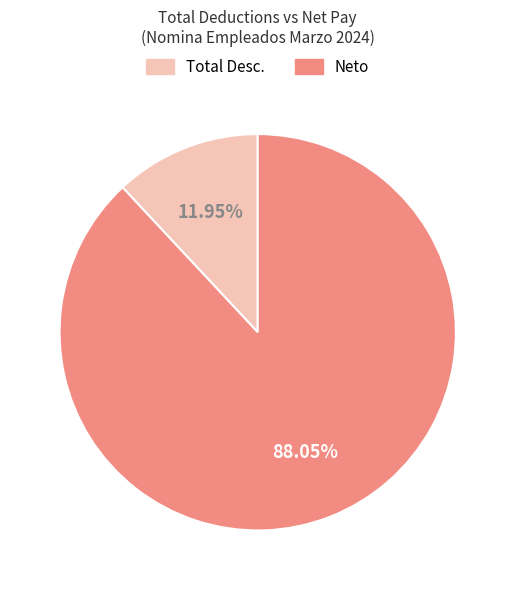

What is the largest slice in the pie chart?

Neto